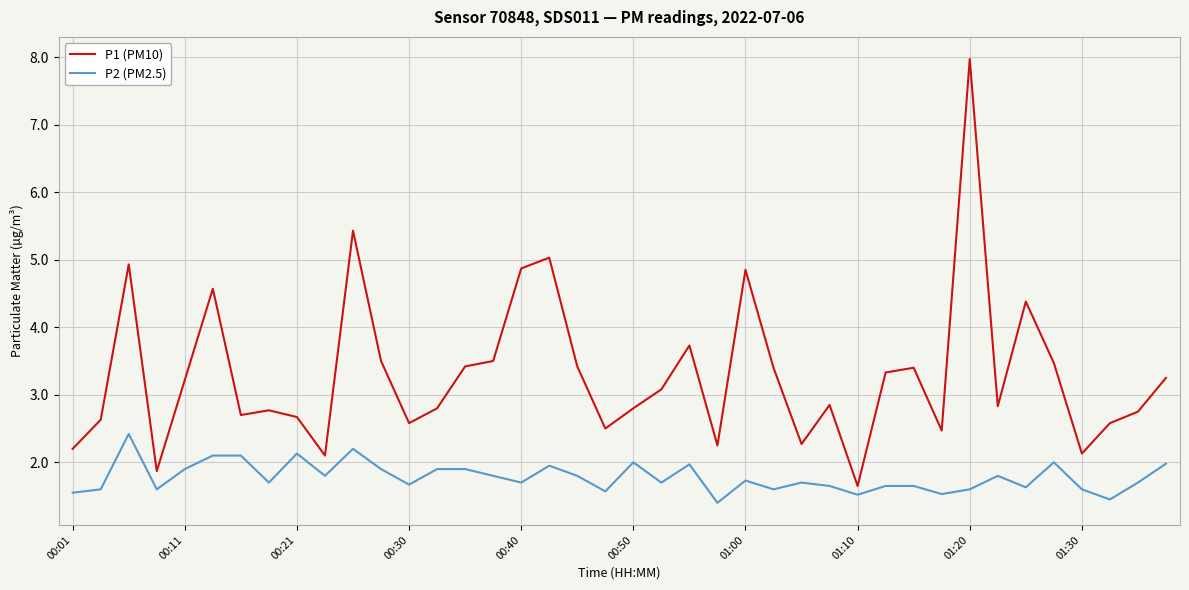

True or false: P2 (PM2.5) has more than 0 points higher than both neighbors.

True